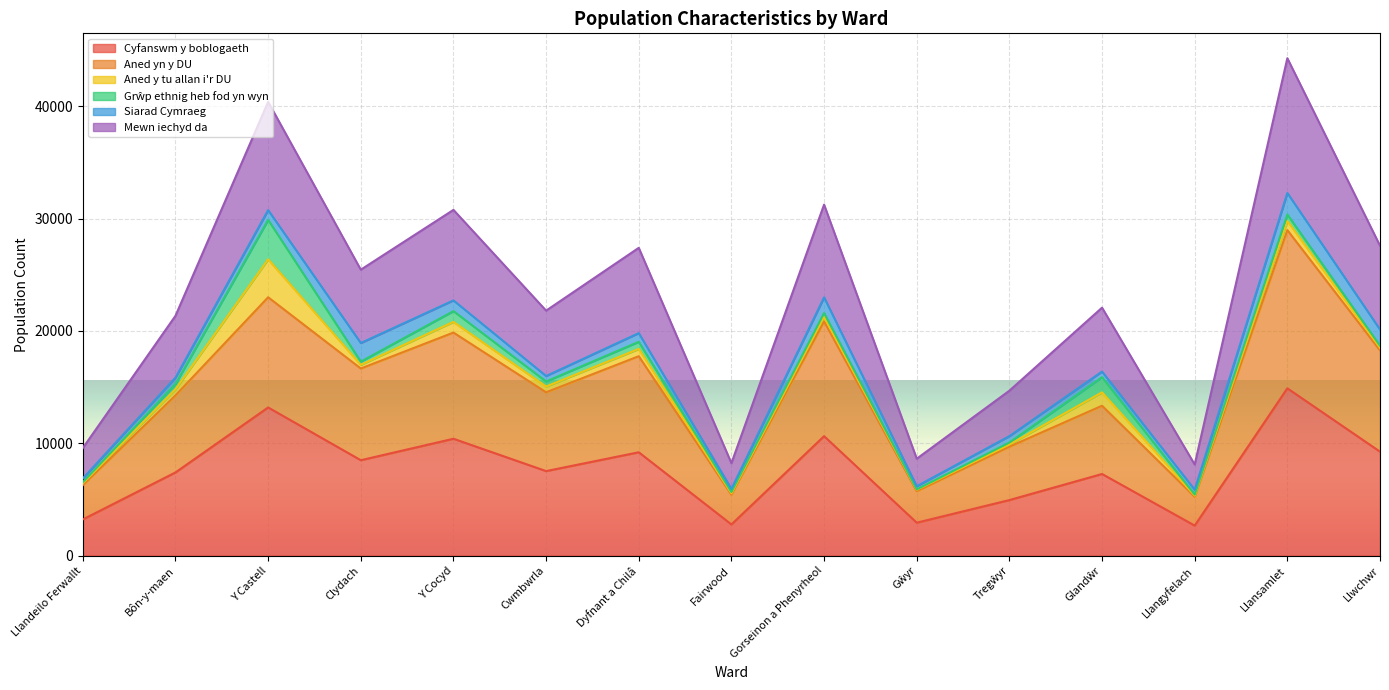

Where is the first local maximum for Aned yn y DU?

Y Castell